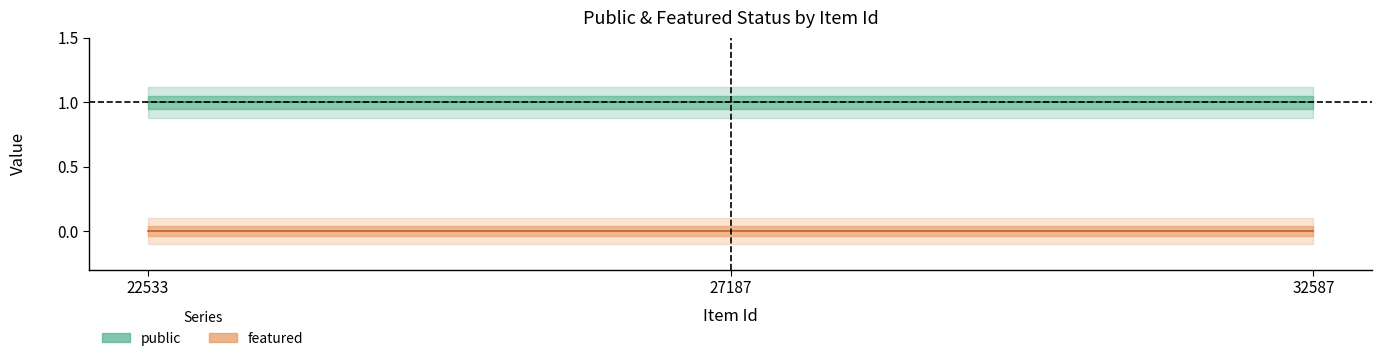

Rank the series by their maximum value, from highest to lowest.

public, featured